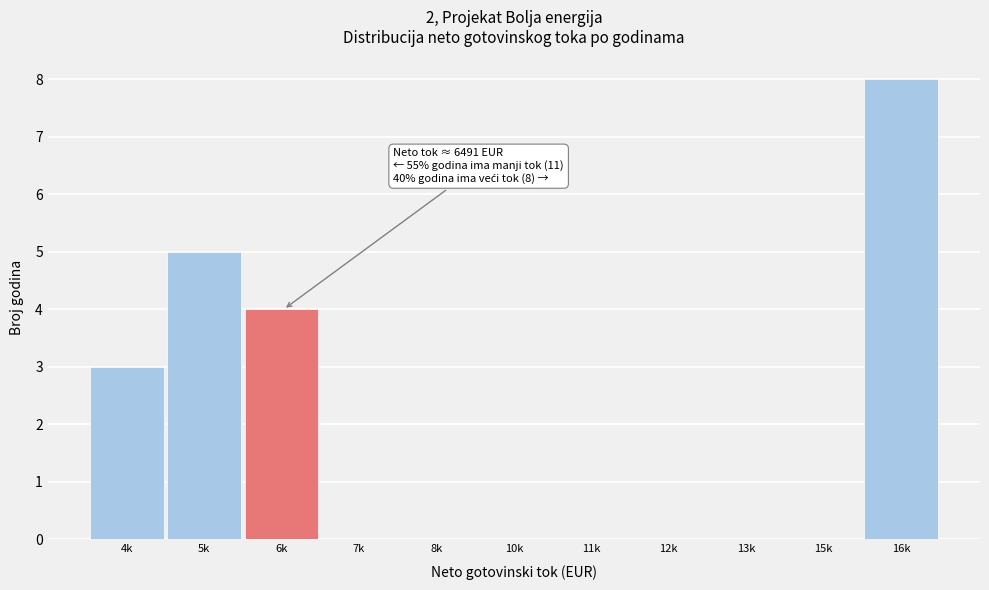

Reading left to right, transcribe all the data shown in this chart.

4k=3	5k=5	6k=4	7k=0	8k=0	10k=0	11k=0	12k=0	13k=0	15k=0	16k=8